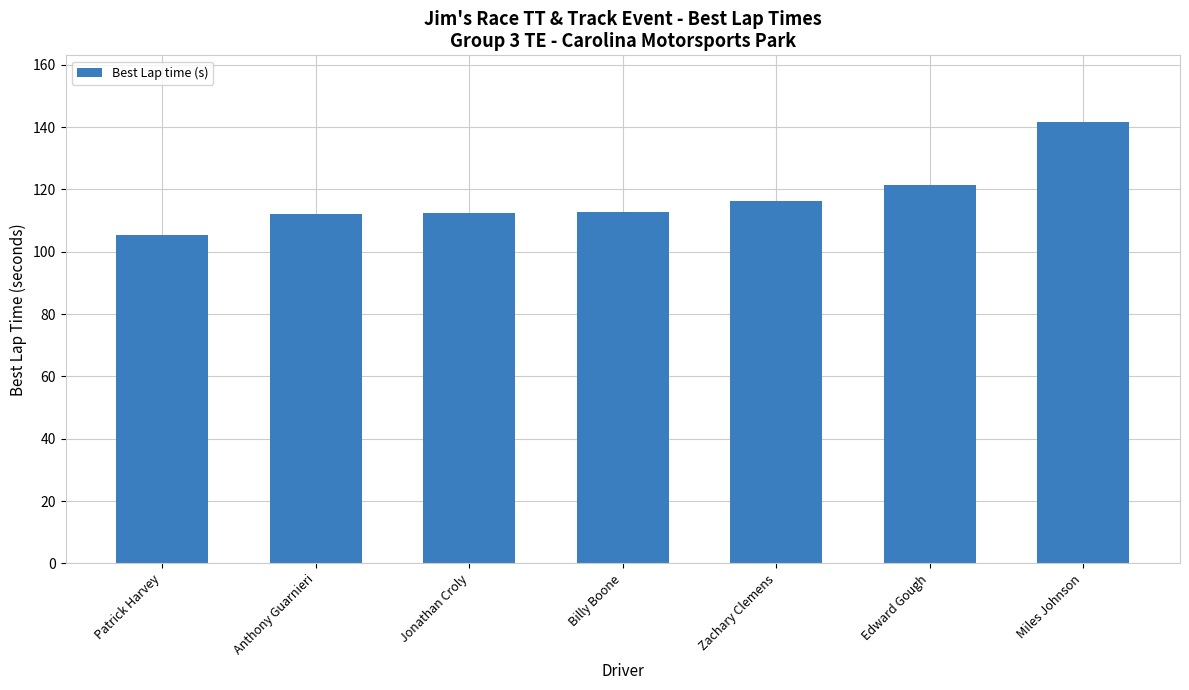

Which has a higher value, Edward Gough or Patrick Harvey?

Edward Gough